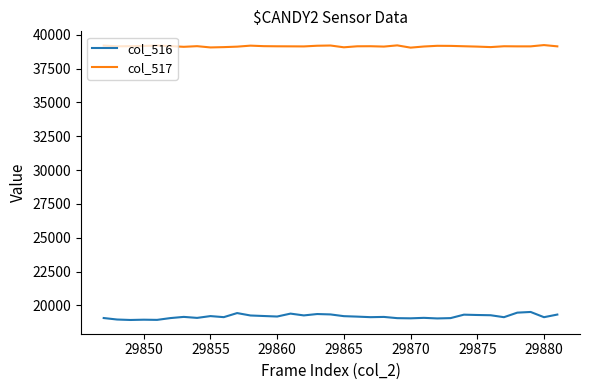

Which series has the largest range (max minus min)?

col_516